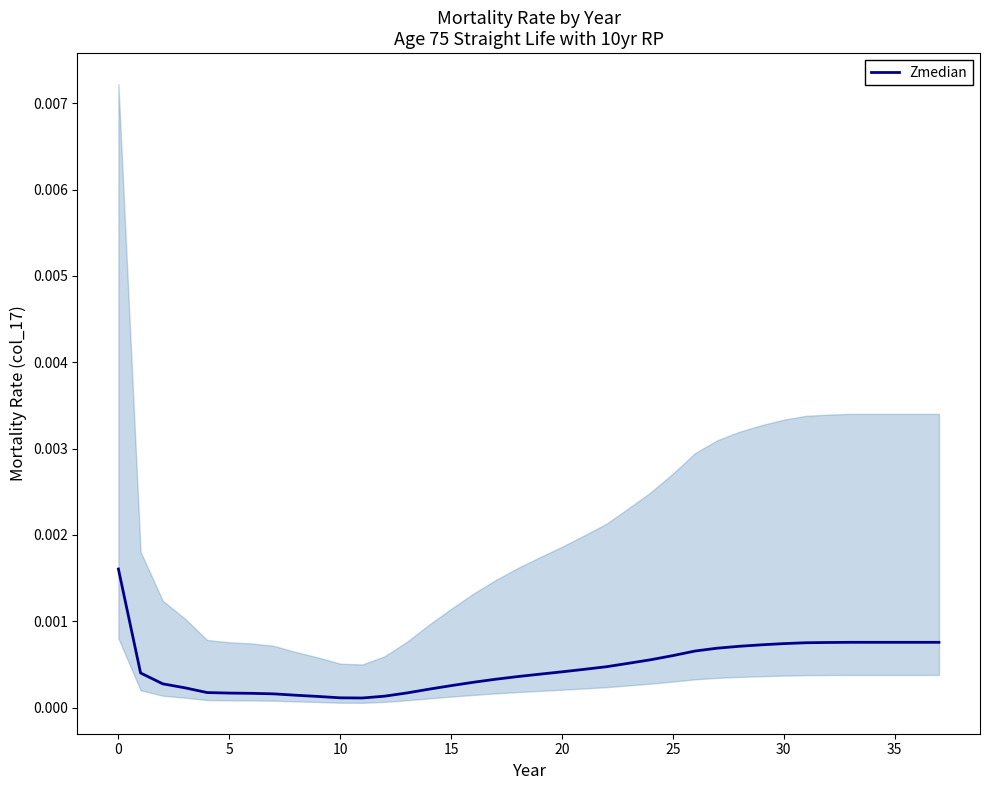

The chart shows a value of 0.0 at 14. True or false?

True